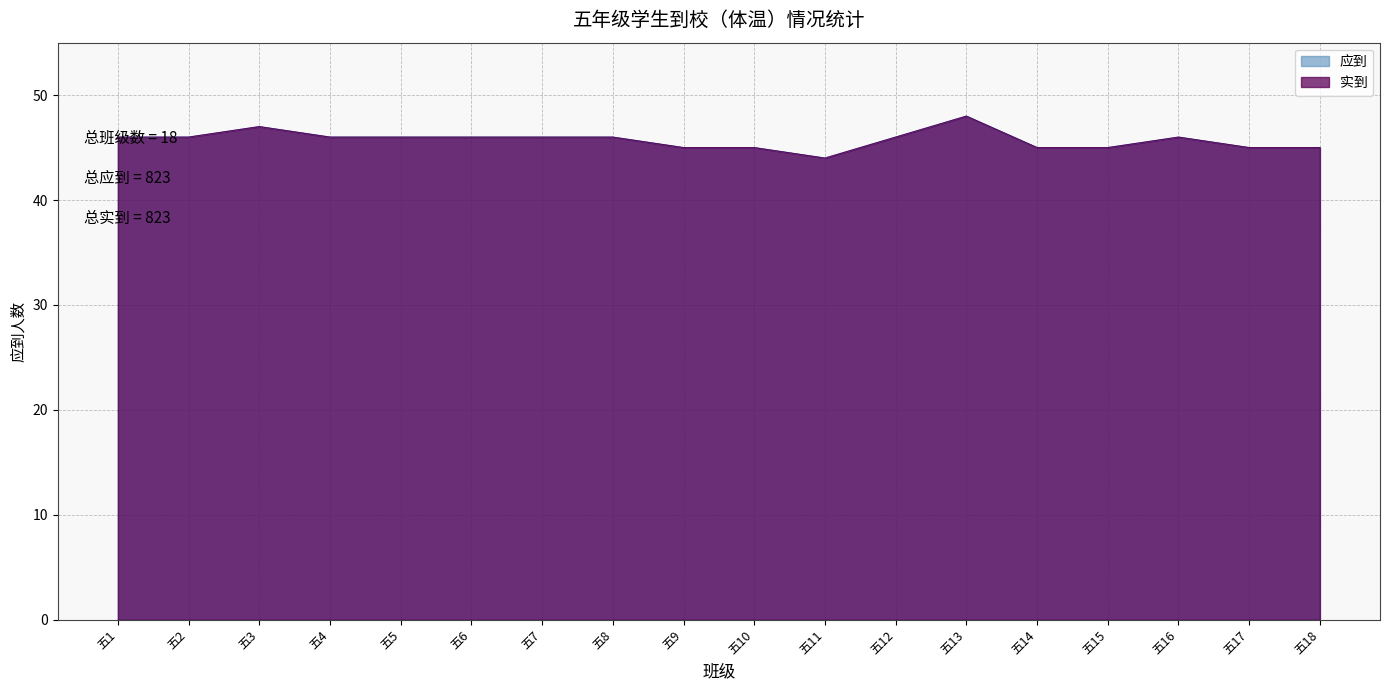

List the series in order of their peak value, lowest first.

应到, 实到